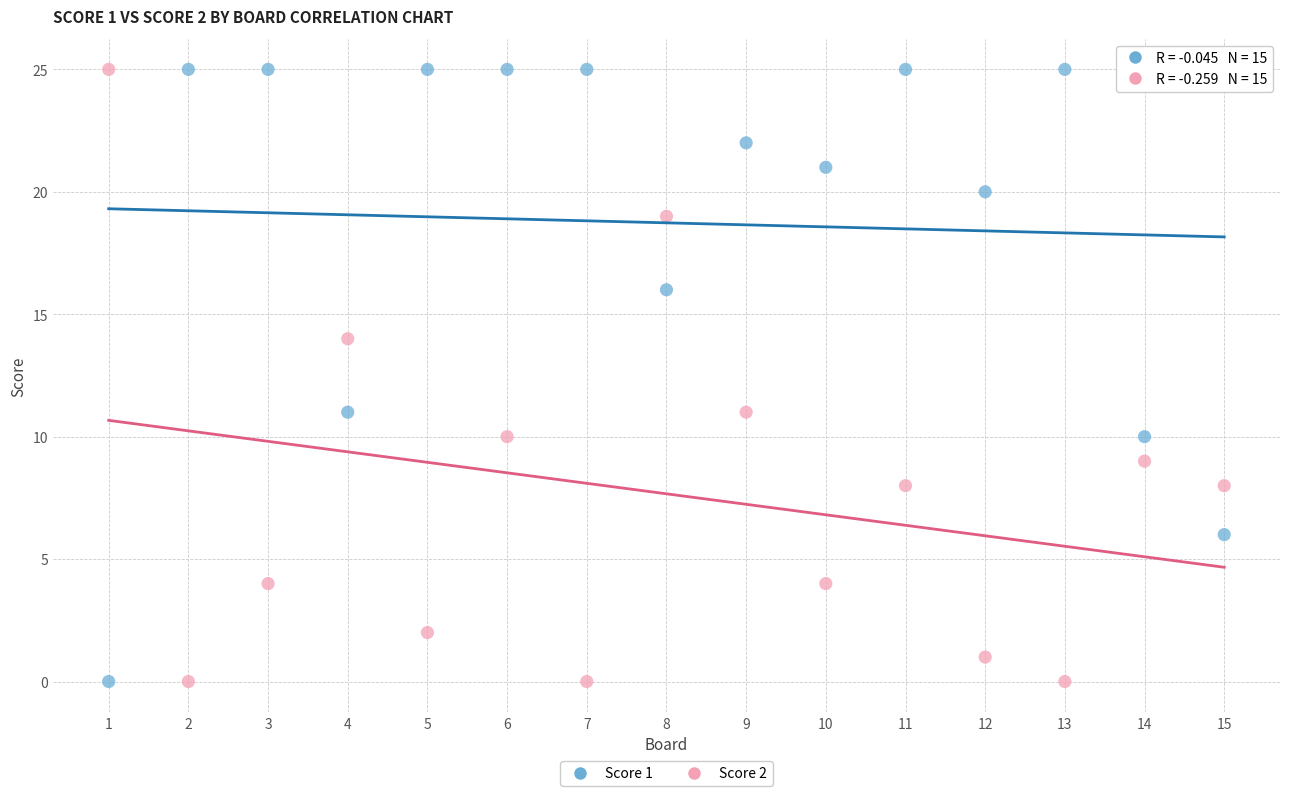

What is the X range (max minus min) for the scatter plot?

14